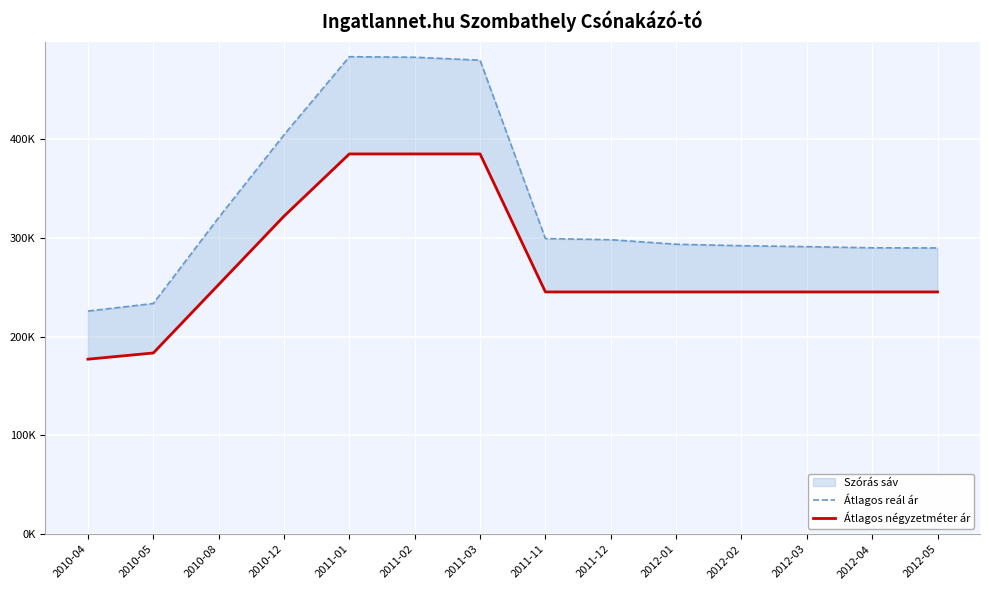

Reading right to left, what are all the values shown in this chart?

Átlagos reál ár: 289911	290066	291233	292174	293675	298274	299426	480063	483056	483605	404473	320655	233650	225995
Átlagos négyzetméter ár: 245360	245360	245360	245360	245360	245360	245360	385135	385135	385135	322116	252828	183541	177272